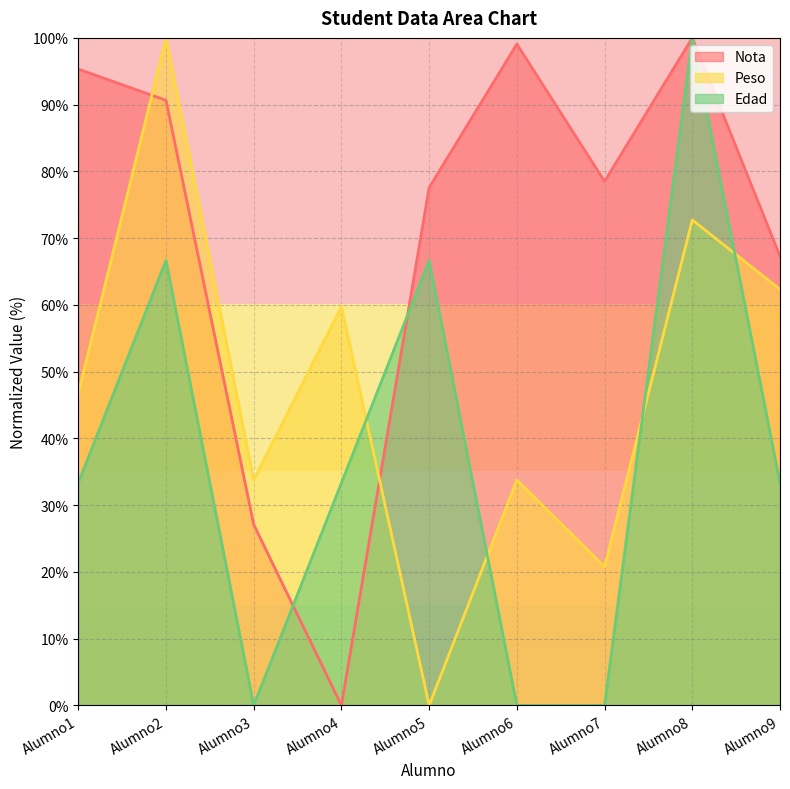

How many data points in Edad are above 33?

6